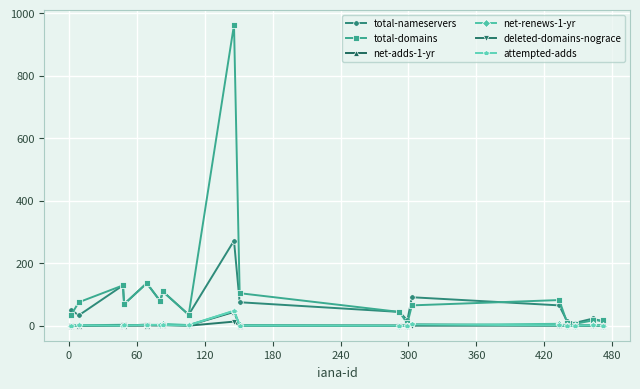

What is the maximum value for attempted-adds?

48